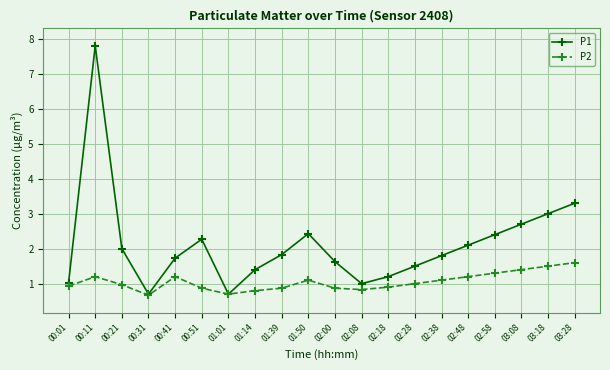

How many lines are shown in the chart?

2